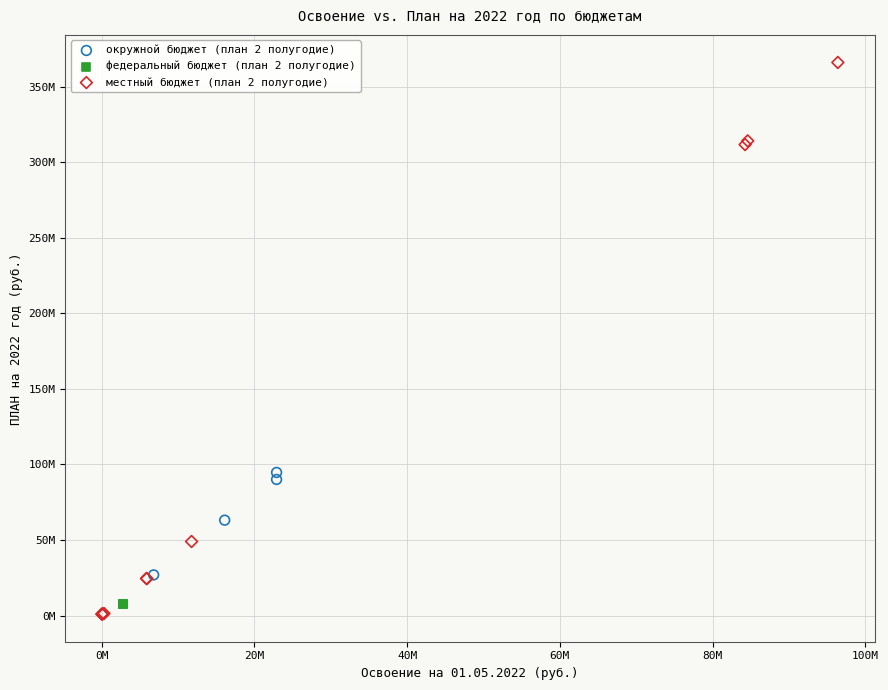

Which series reaches the maximum Y coordinate?

местный бюджет (план 2 полугодие)